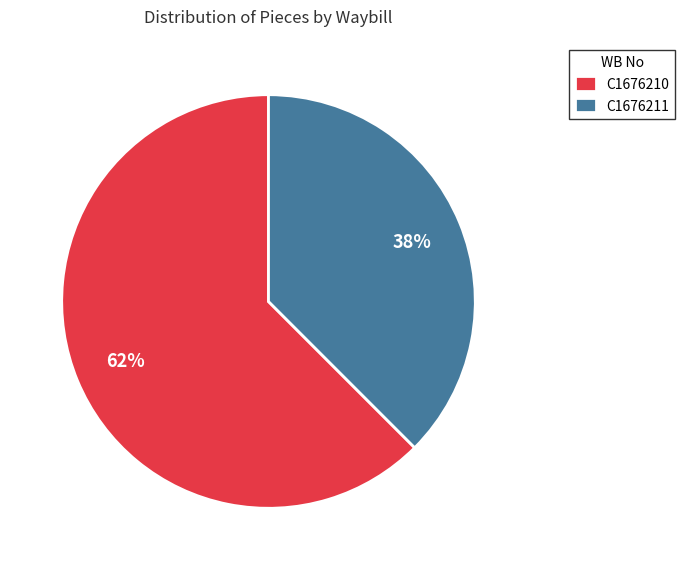

What percentage is the C1676210 slice, to the nearest percent?

62%